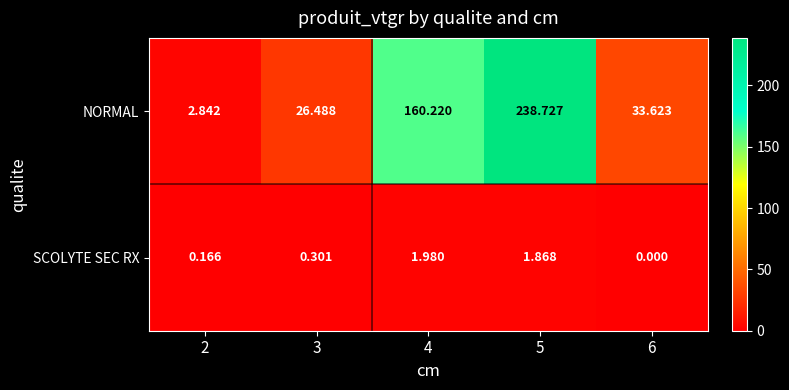

Which series has the largest range (max minus min)?

NORMAL